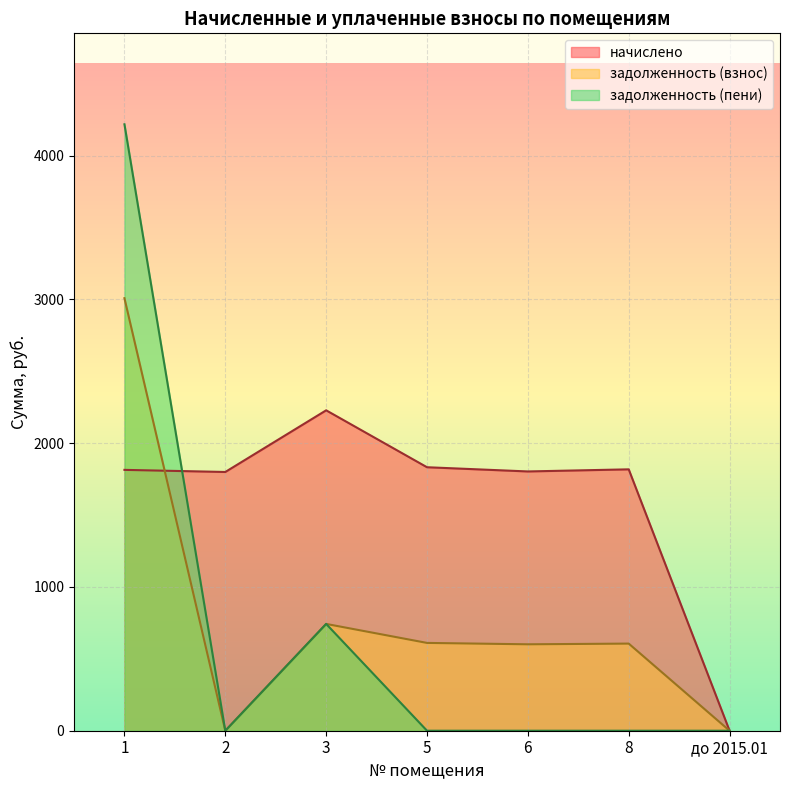

Which series has the largest total across all categories?

начислено